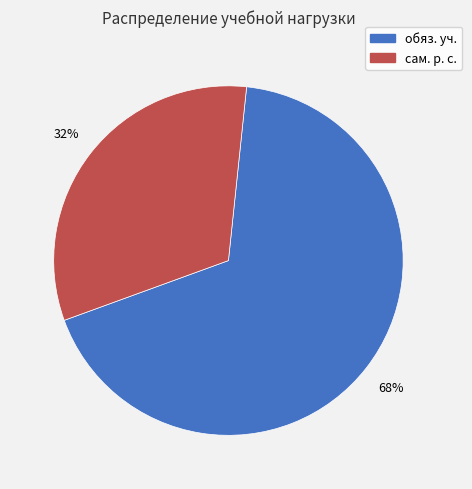

Does any single category account for the majority?

Yes